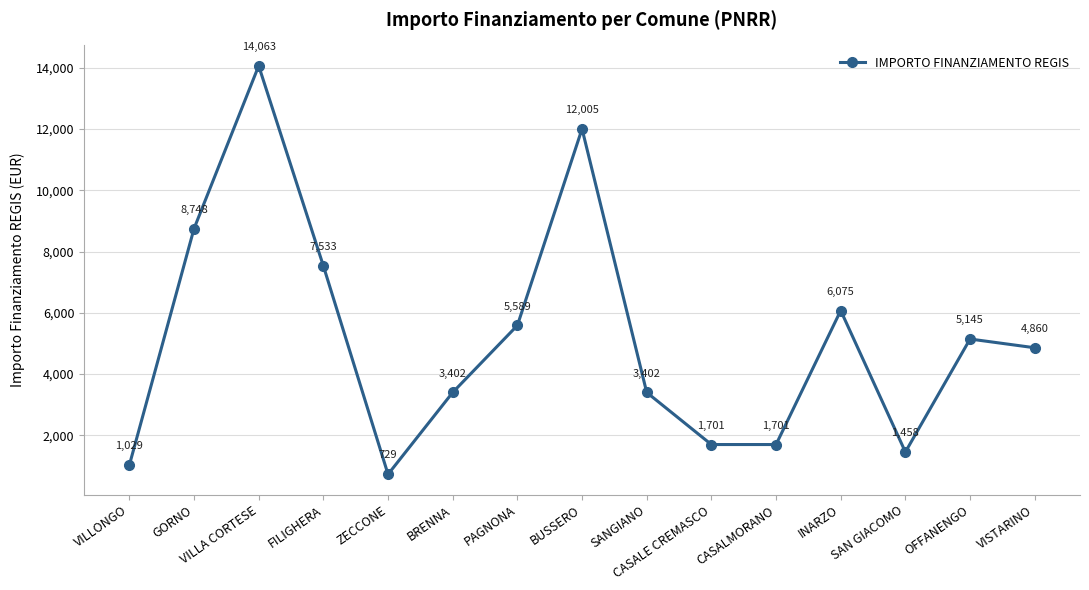

What is the label of the 11th point from the left?

CASALMORANO